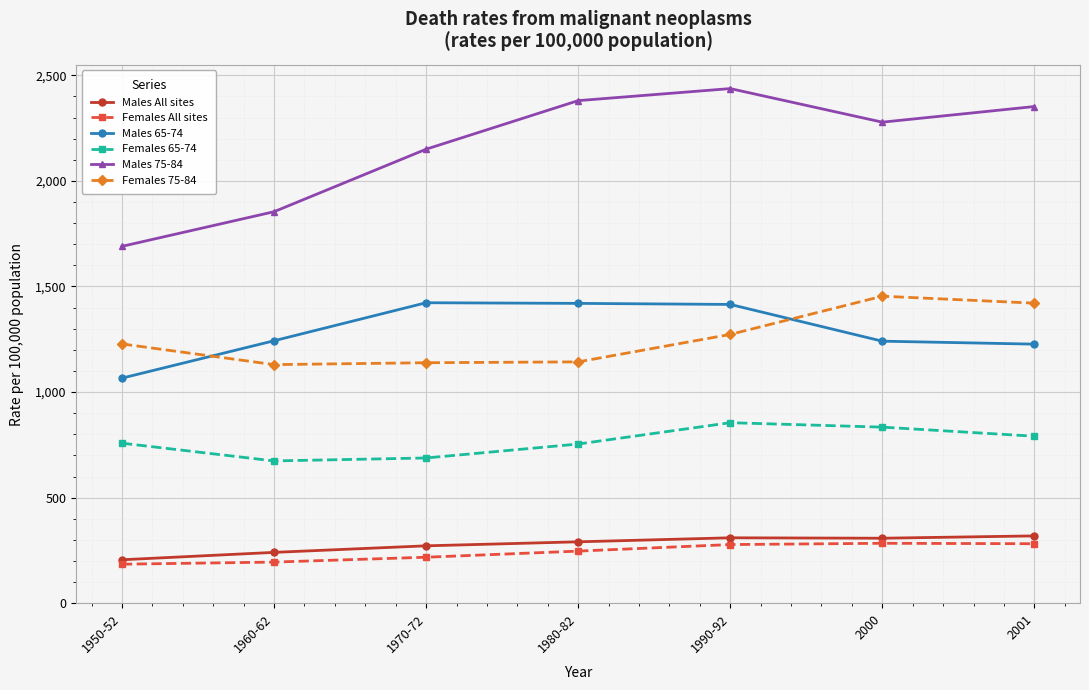

How many interior local peaks does the Females 65-74 series have?

1